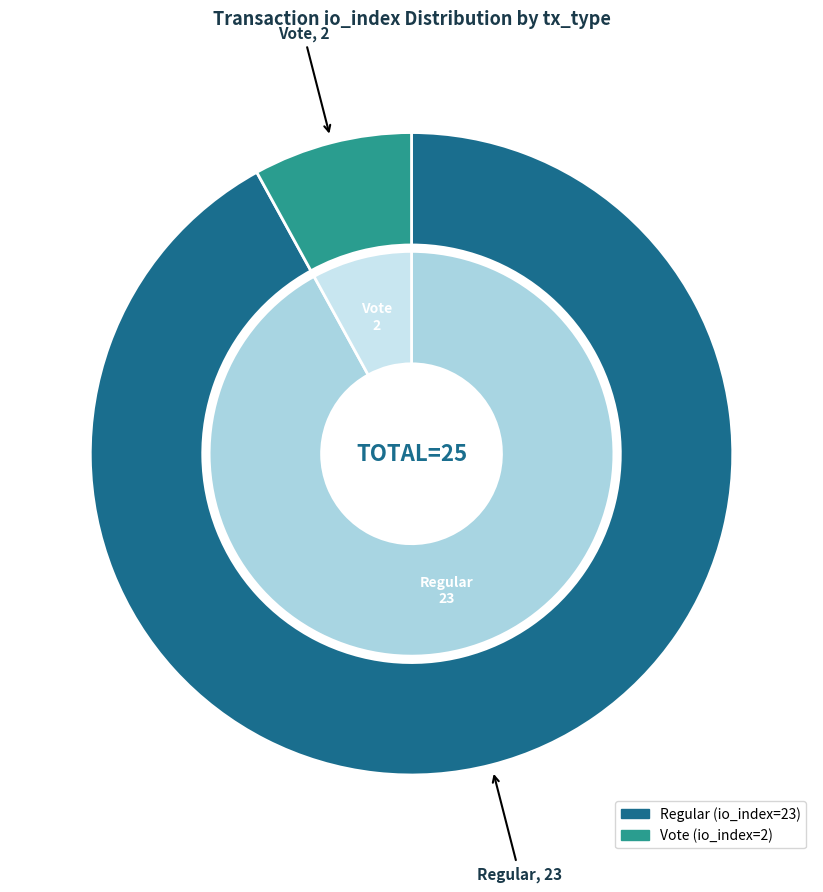

Which category accounts for the majority?

Regular